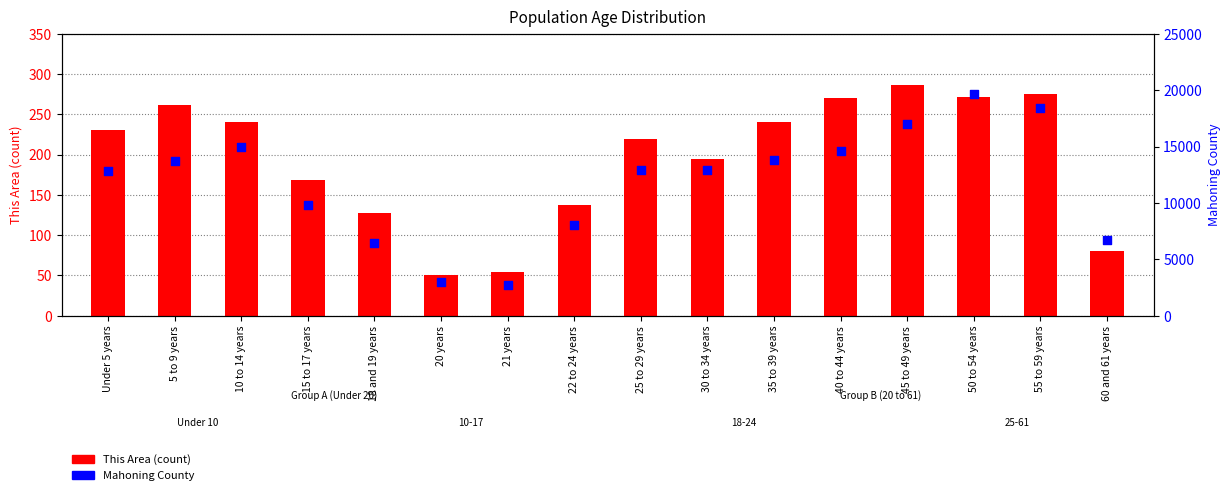

Which series contains the lowest Y value?

This Area count